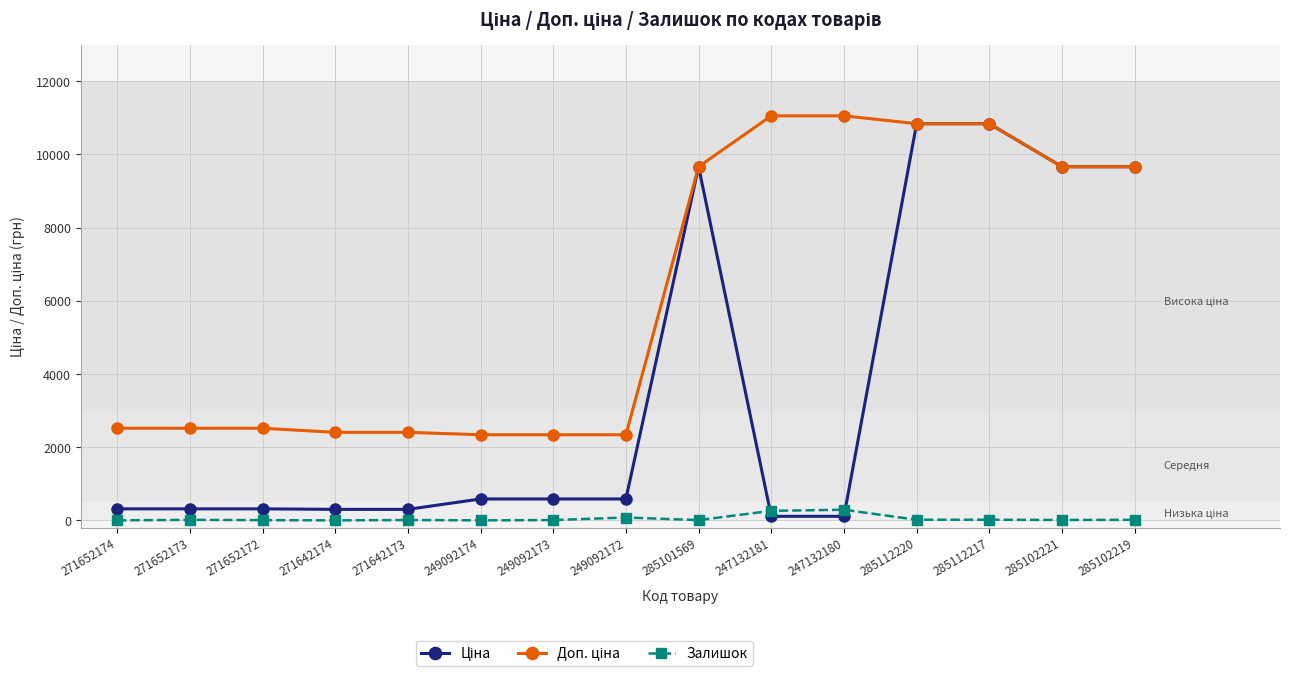

How many categories are shown in the chart?

15